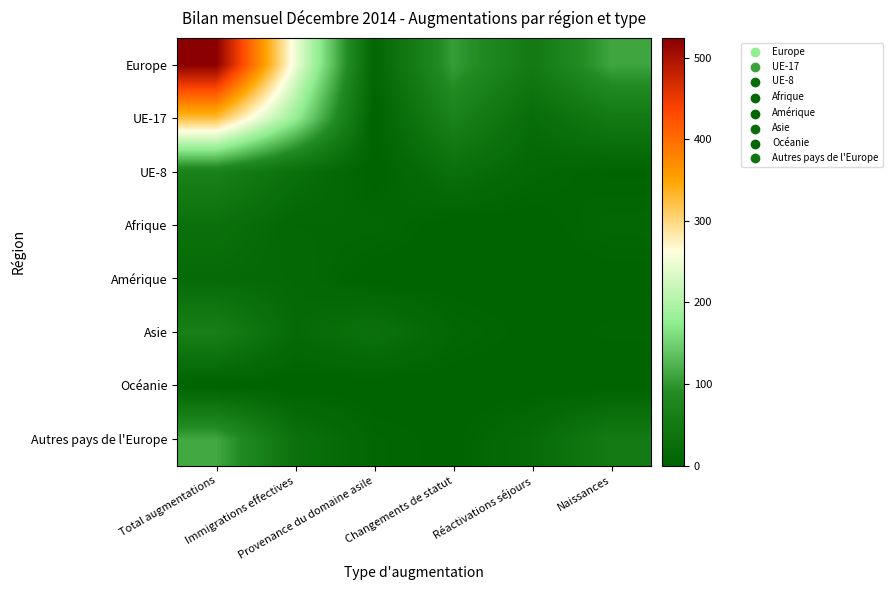

At which category is the sum across all series the highest?

Total augmentations